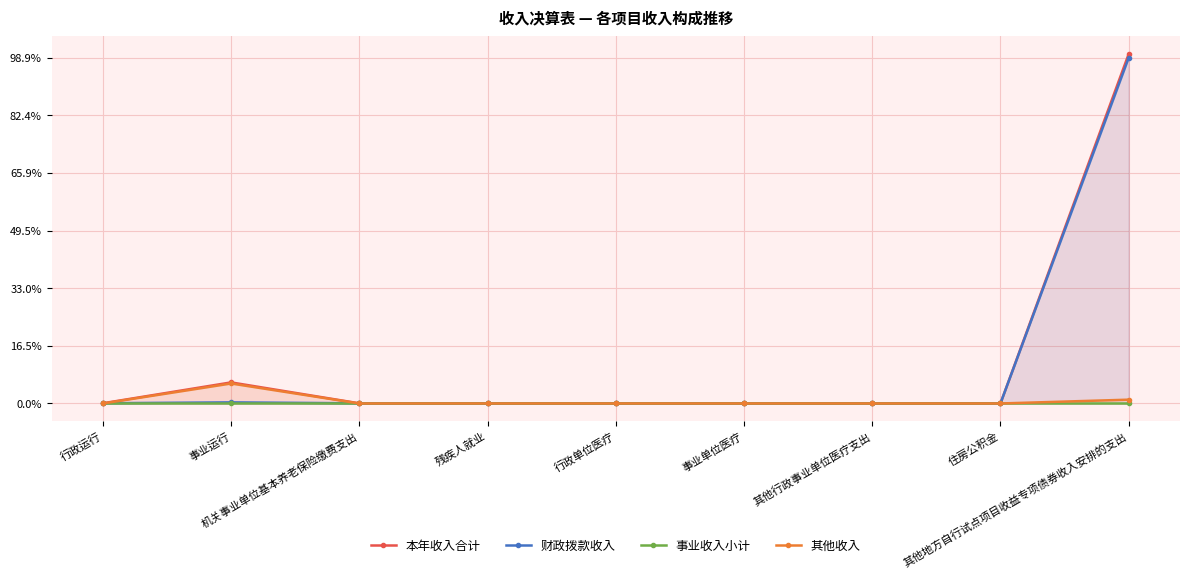

True or false: 财政拨款收入 has a value of 4854.9 at 残疾人就业.

False